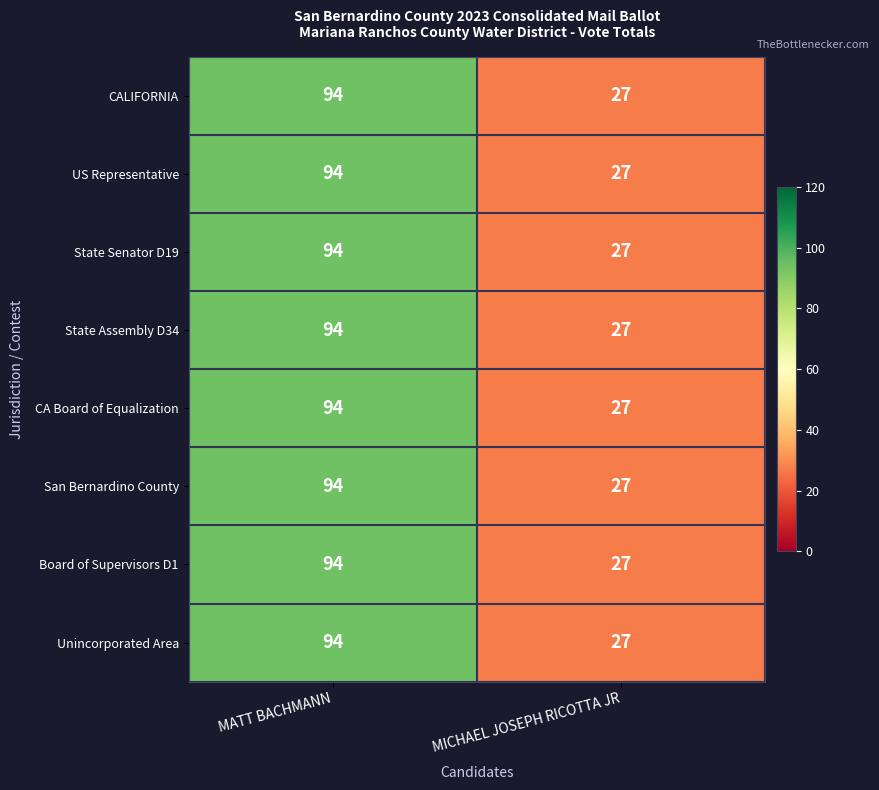

What is the total value across all series at MATT BACHMANN?

752